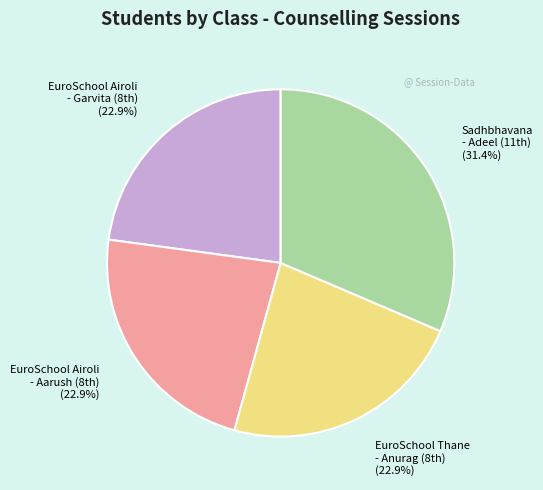

Does any single category account for the majority?

No